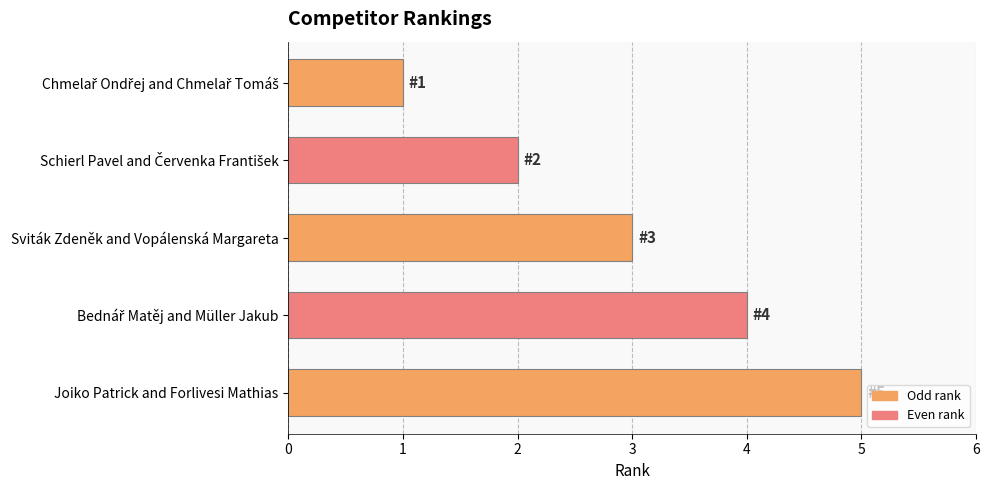

True or false: the data shows 5 at Sviták Zdeněk and Vopálenská Margareta.

False